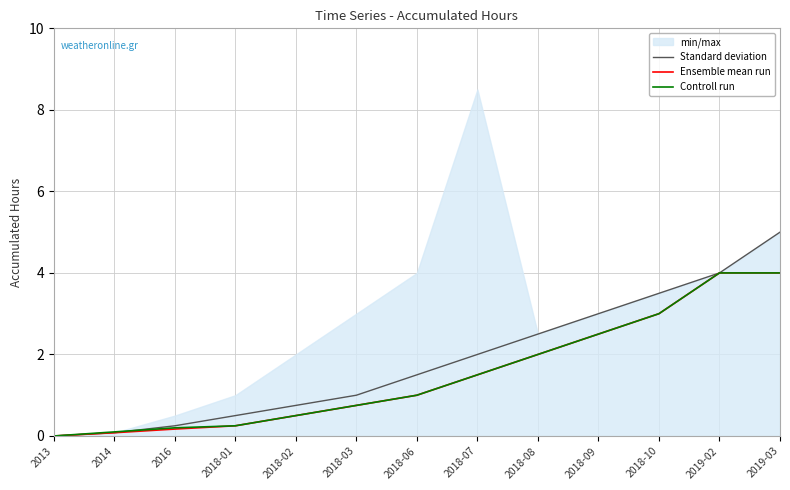

The Controll run series shows 0.5 at 2018-02. True or false?

True